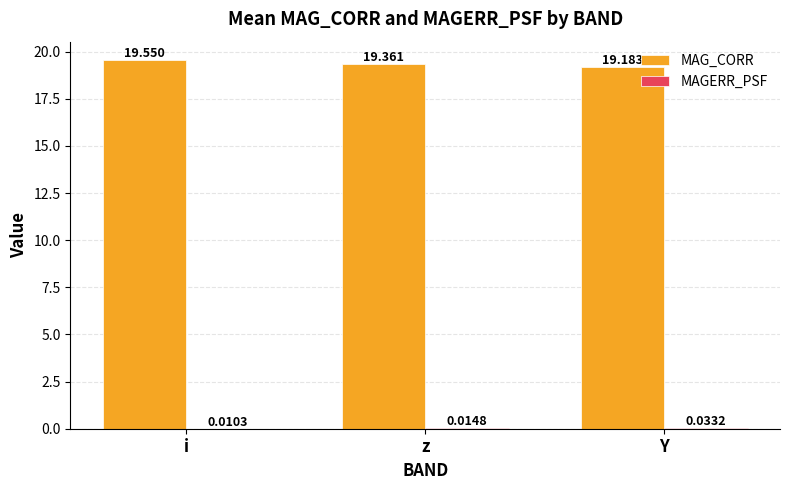

How many groups of bars are there?

3